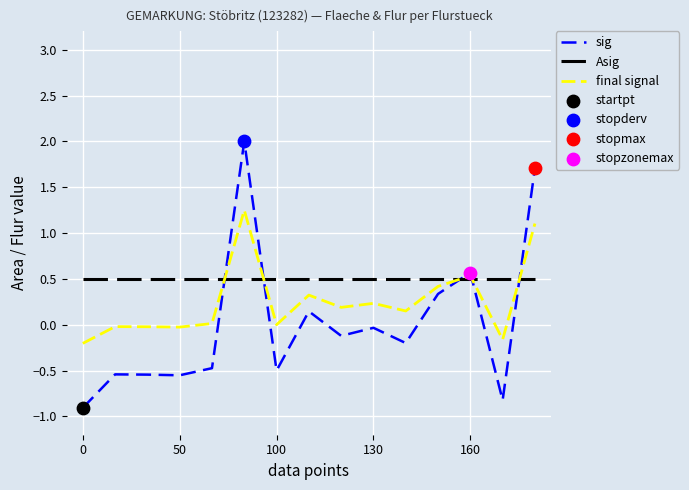

After their last crossing, which series has the higher values: Asig or sig?

sig